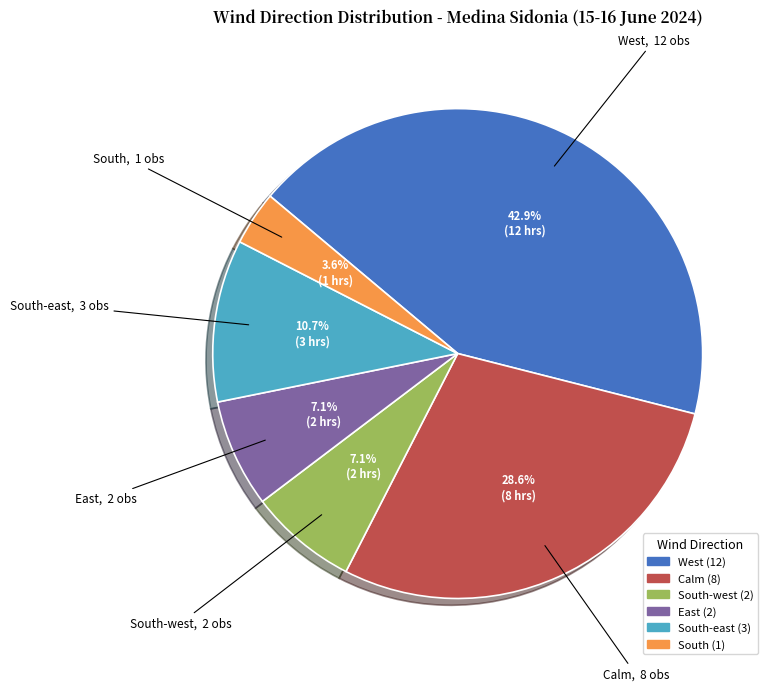

How many slices are in this pie chart?

6